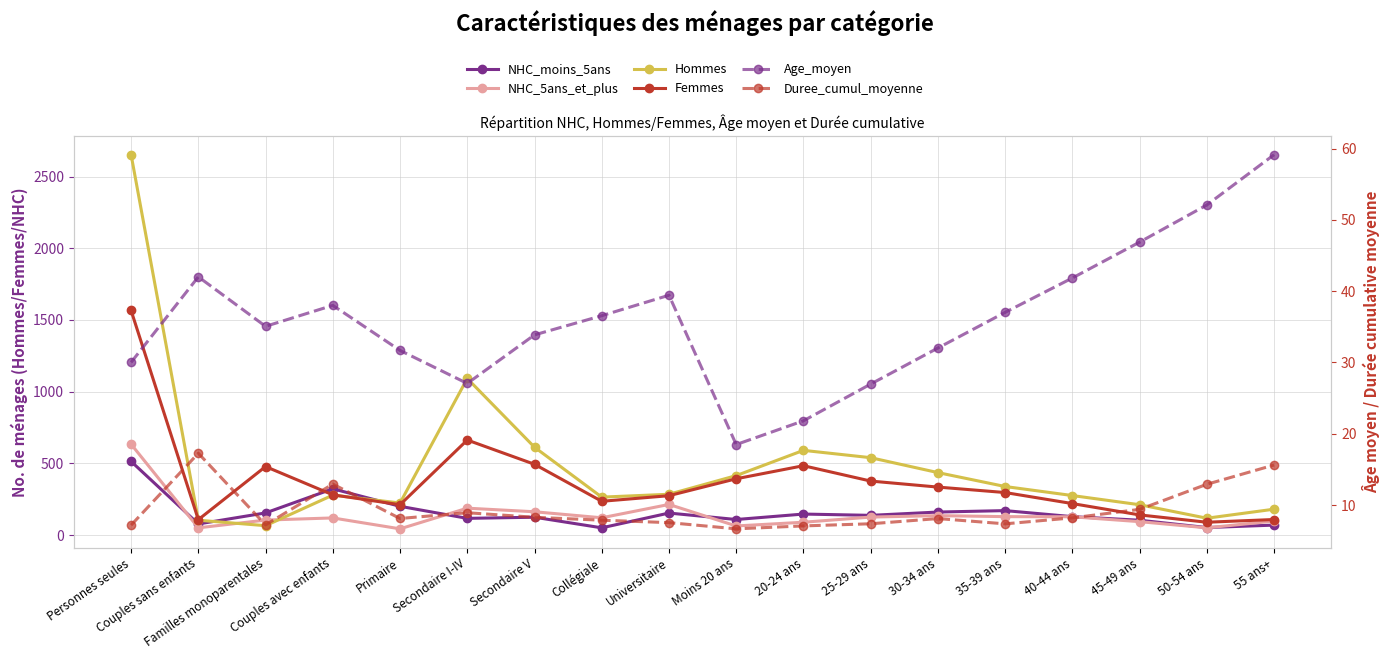

Reading left to right, transcribe all the data shown in this chart.

NHC_moins_5ans: 514.0	78.0	155.0	323.0	201.0	117.0	125.0	51.0	154.0	109.0	147.0	138.0	161.0	171.0	129.0	104.0	53.0	70.0
NHC_5ans_et_plus: 634.0	51.0	105.0	120.0	44.0	188.0	163.0	121.0	214.0	64.0	90.0	126.0	136.0	129.0	128.0	94.0	51.0	98.0
Hommes: 2652.0	104.0	66.0	279.0	224.0	1092.0	613.0	265.0	285.0	415.0	591.0	540.0	436.0	339.0	276.0	212.0	118.0	181.0
Femmes: 1566.0	108.0	478.0	281.0	212.0	663.0	494.0	236.0	275.0	393.0	484.0	377.0	335.0	297.0	220.0	141.0	90.0	109.0
Age_moyen: 30.0	42.0	35.1	38.0	31.7	27.1	33.9	36.5	39.4	18.5	21.8	27.0	32.0	37.0	41.8	46.9	52.1	59.1
Duree_cumul_moyenne: 7.2	17.3	7.2	12.9	8.1	8.9	8.3	7.9	7.5	6.7	7.1	7.4	8.1	7.4	8.2	9.4	12.9	15.6